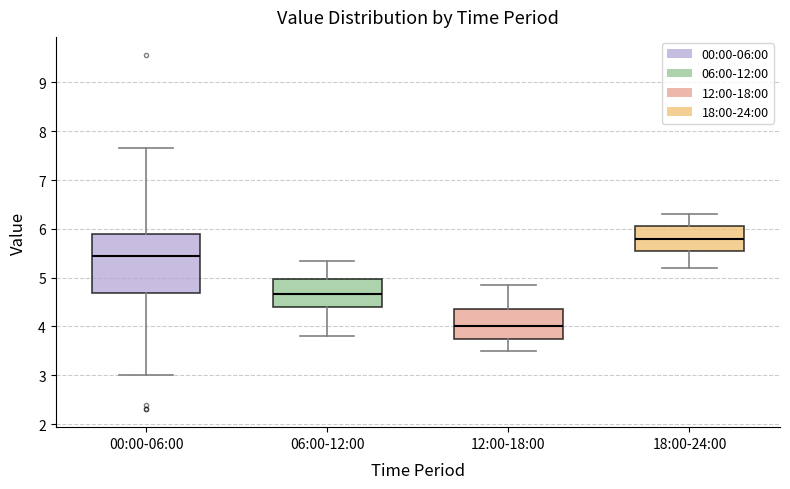

Reading left to right, read every box against the y-axis: the position of its median line, the range the box covers, and the ends of its whiskers. The values are not printed on the chart, so give them approximately, as read against the axis.

00:00-06:00: median 5.4, box 4.7 to 5.9, whiskers 3.0 to 7.7
06:00-12:00: median 4.7, box 4.4 to 5.0, whiskers 3.8 to 5.4
12:00-18:00: median 4.0, box 3.7 to 4.4, whiskers 3.5 to 4.9
18:00-24:00: median 5.8, box 5.5 to 6.1, whiskers 5.2 to 6.3